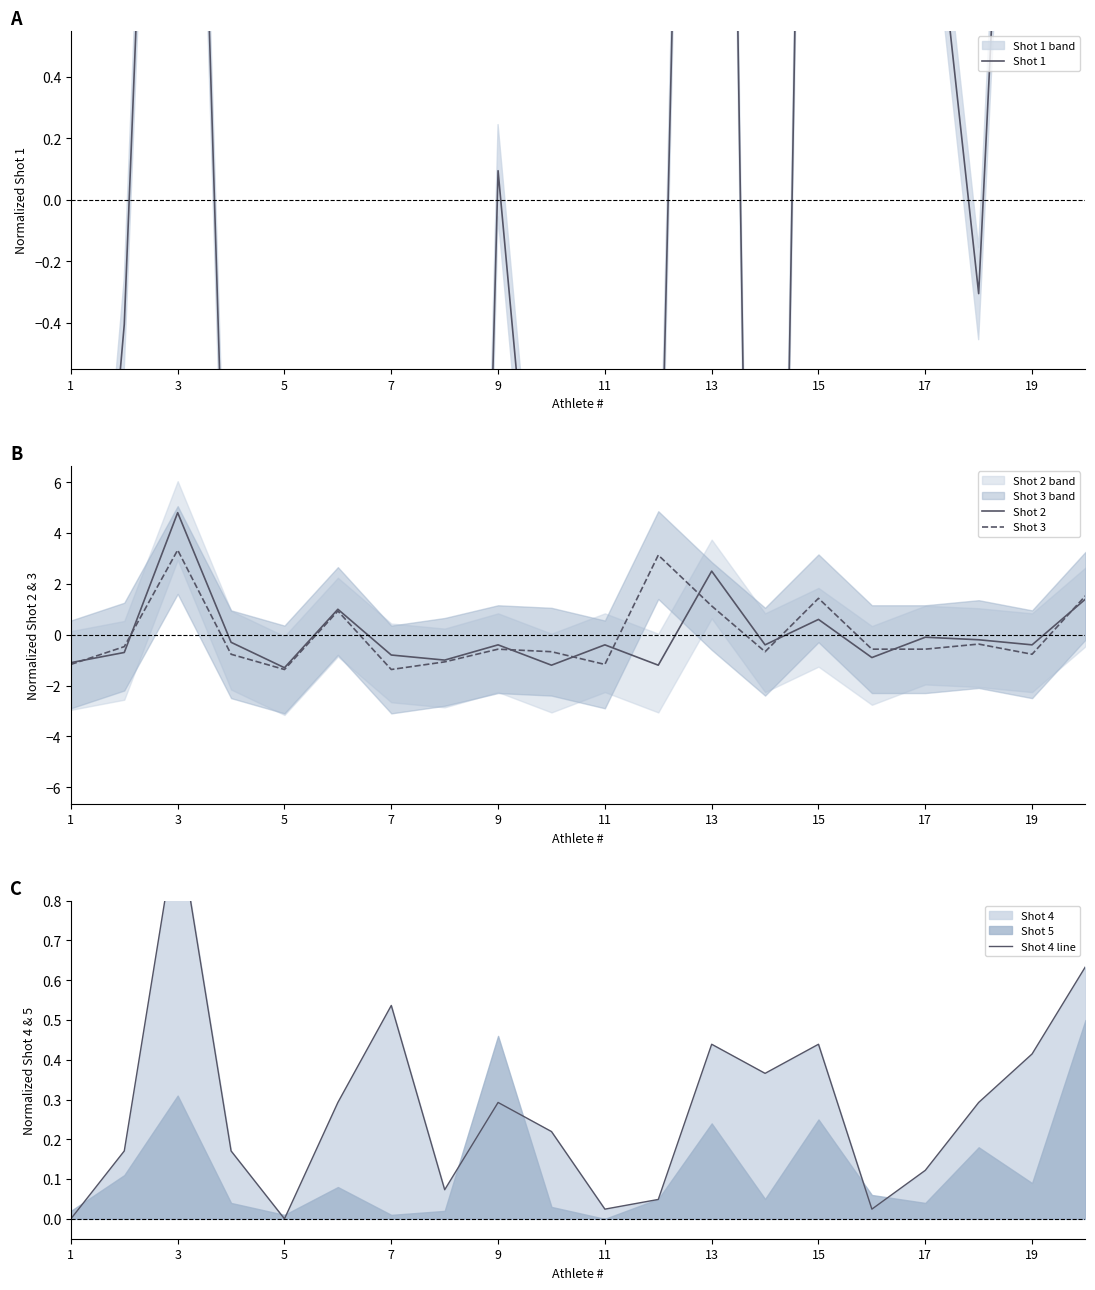

The Shot 2 series shows -0.4 at 19. True or false?

True